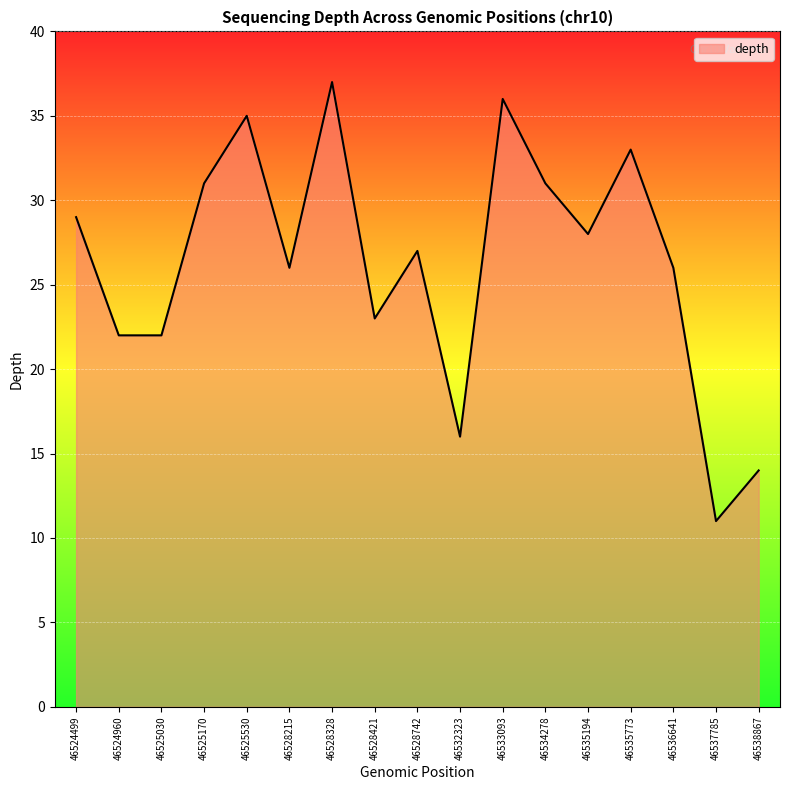

Reading left to right, list all the values displayed in this chart.

46524499=29	46524960=22	46525030=22	46525170=31	46525530=35	46528215=26	46528328=37	46528421=23	46528742=27	46532323=16	46533093=36	46534278=31	46535194=28	46535773=33	46536641=26	46537785=11	46538867=14